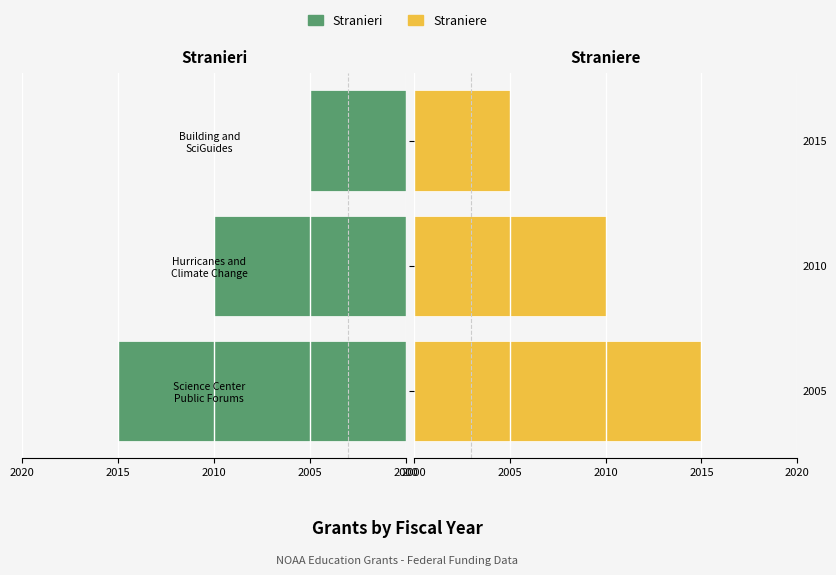

Which series has the largest total across all categories?

Stranieri